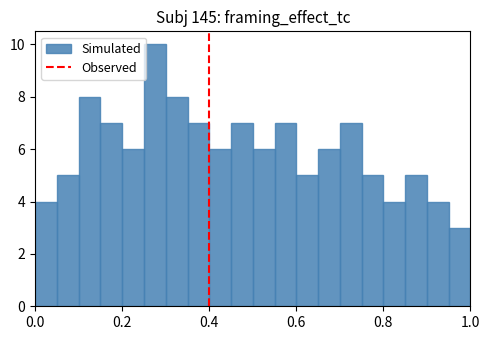

Read against the x-axis, roughly where is the centre of the tallest bar?

0.28